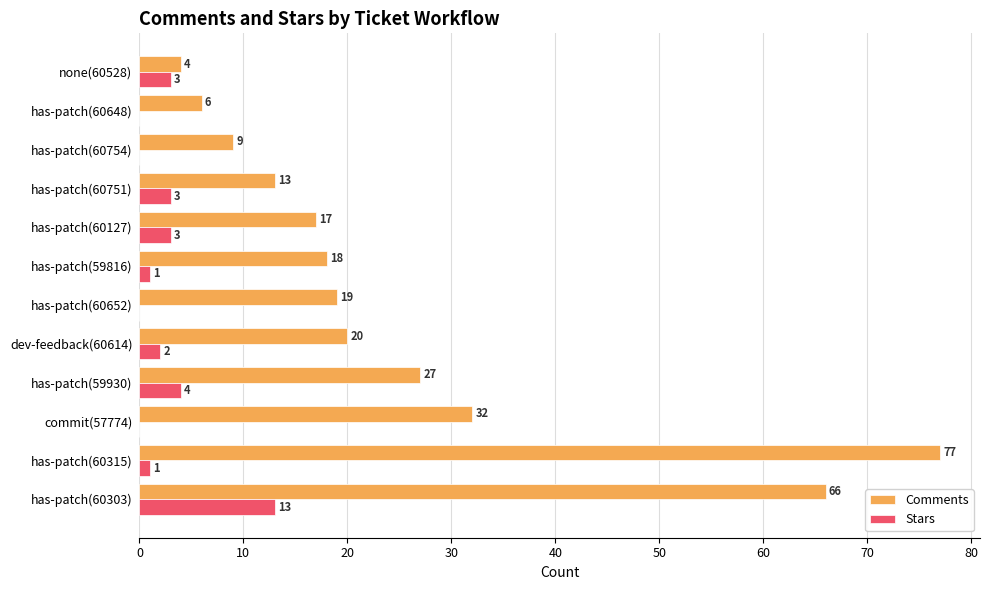

What is the sum of all Stars values?

30